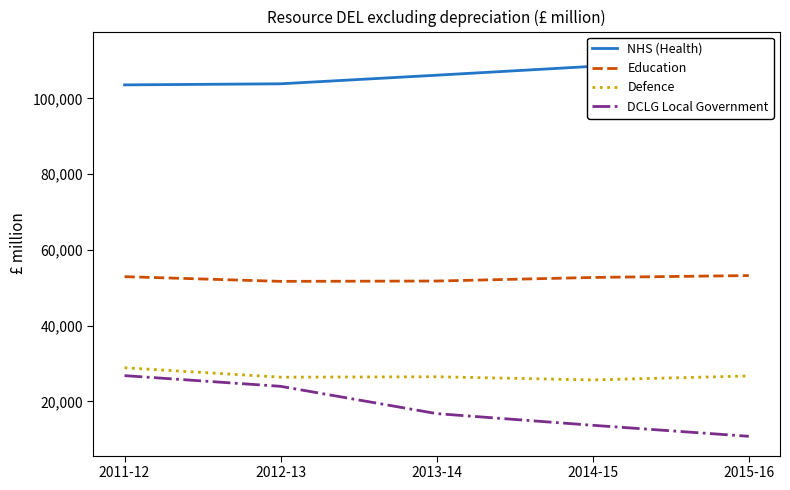

What are all the series names shown in the legend?

NHS (Health), Education, Defence, DCLG Local Government